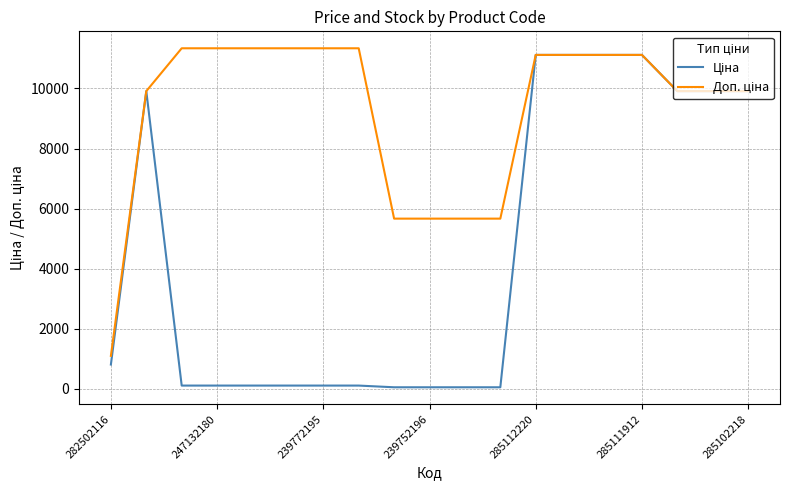

What is the maximum value shown in the chart?

11334.0